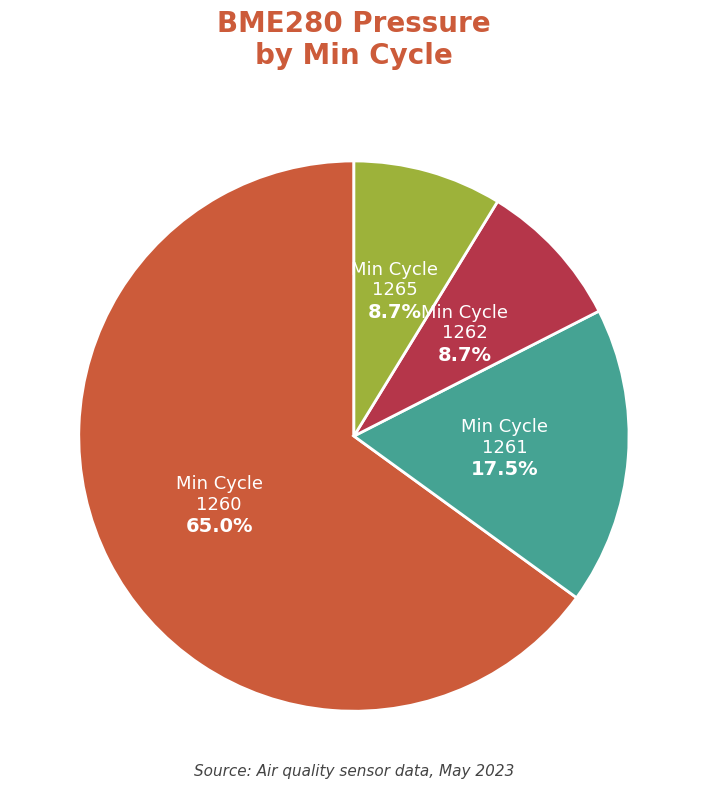

To the nearest percent, what portion does 1262 represent?

9%